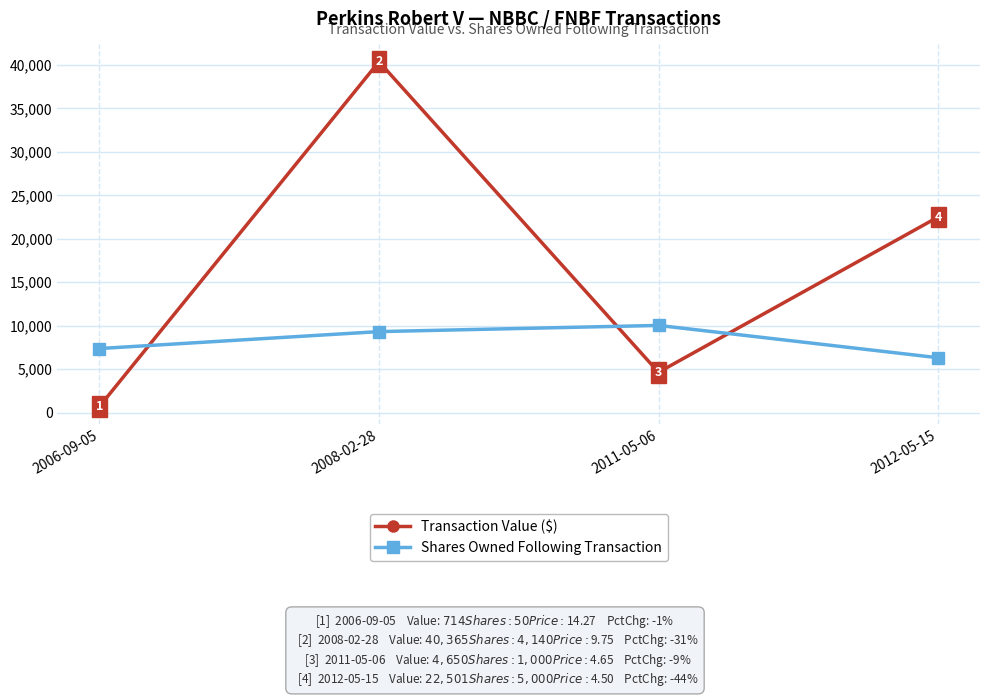

What is the difference between the Shares Owned Following Transaction values at 2011-05-06 and 2006-09-05?

2658